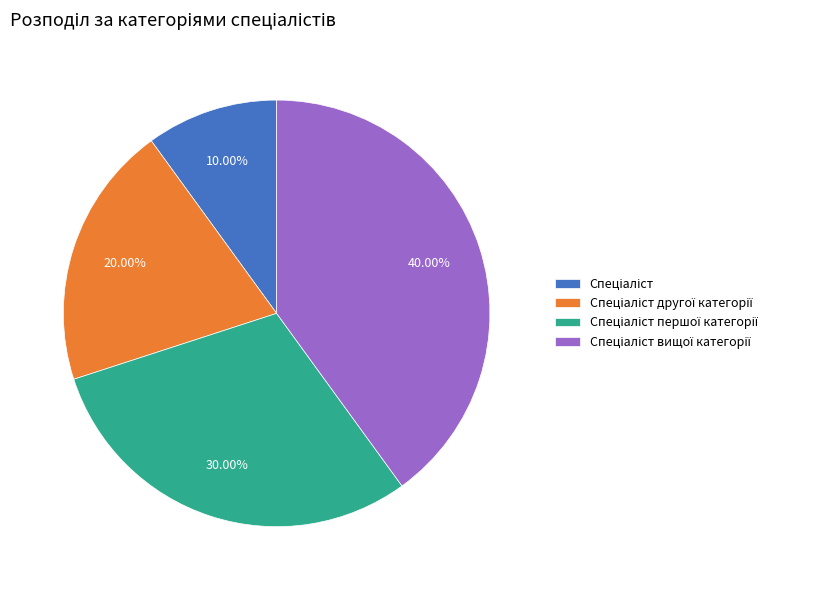

Is there any slice that represents more than half of the pie?

No